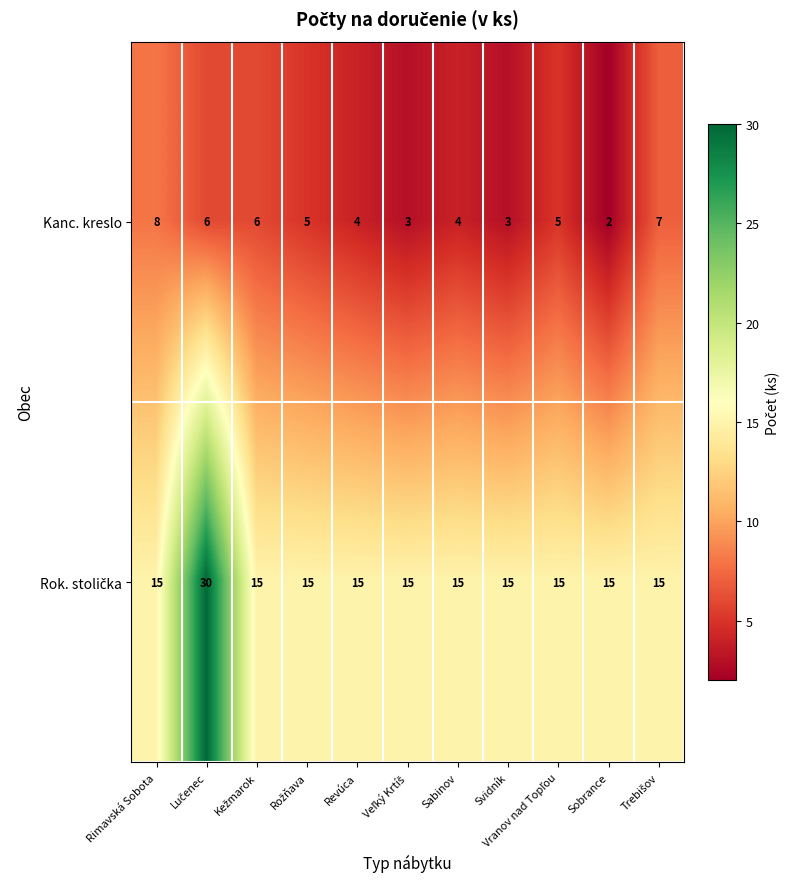

At which label does Kanc. kreslo reach its peak?

Rimavská Sobota